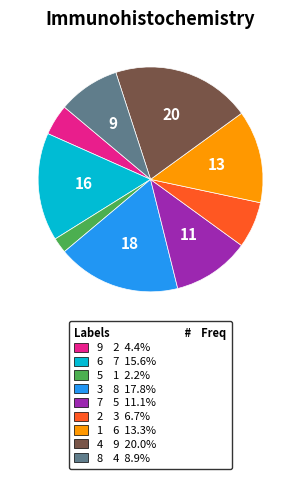

Is there any slice that represents more than half of the pie?

No